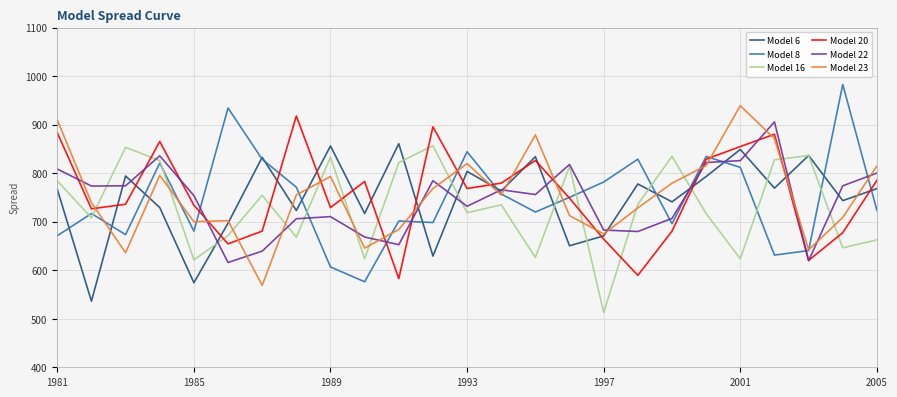

Which series ends up on top after the final intersection of Model 20 and Model 23?

Model 23